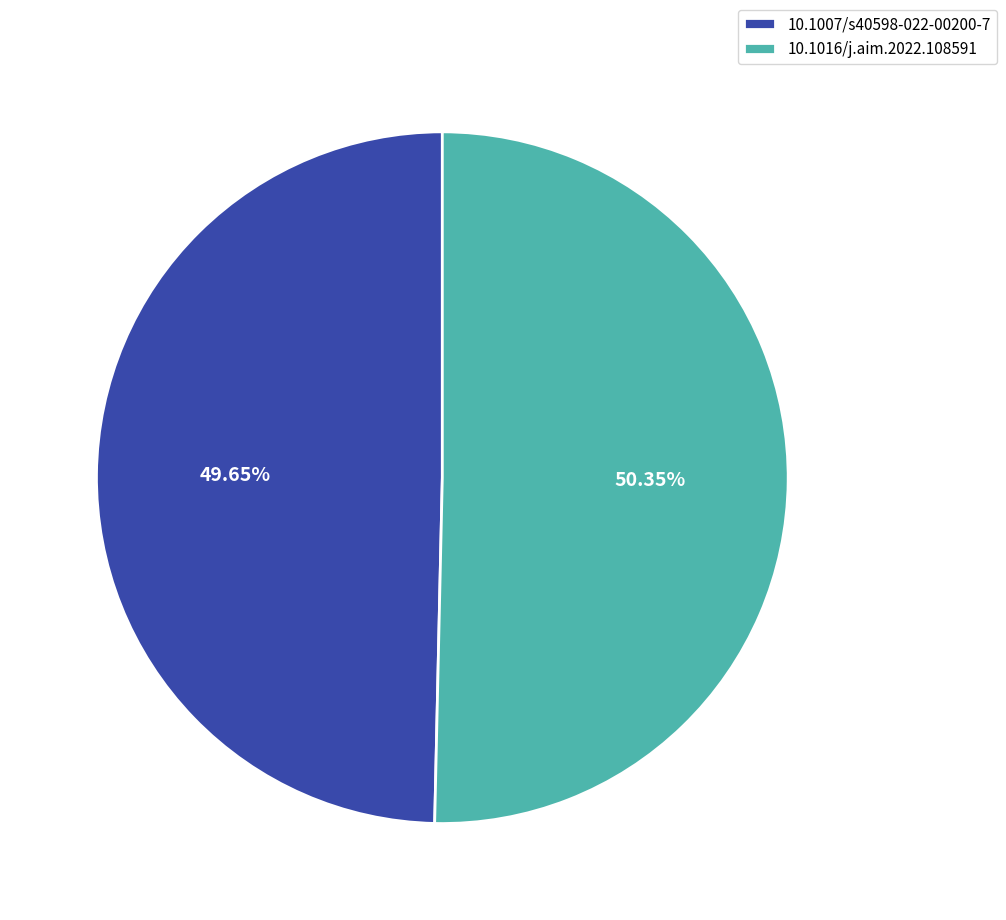

To the nearest percent, what is the difference between the largest and smallest slice percentages?

1%